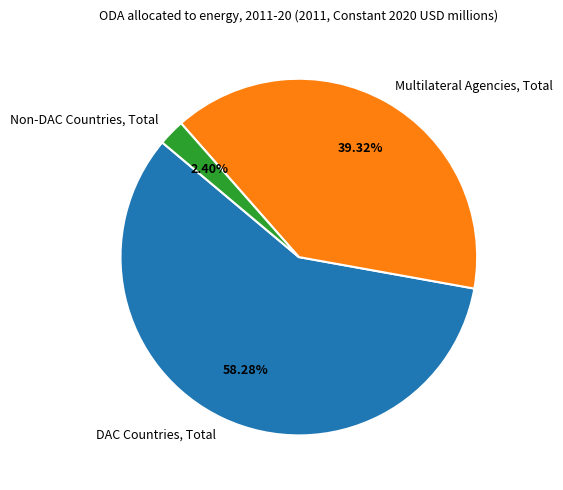

Is DAC Countries, Total the majority of the pie?

Yes